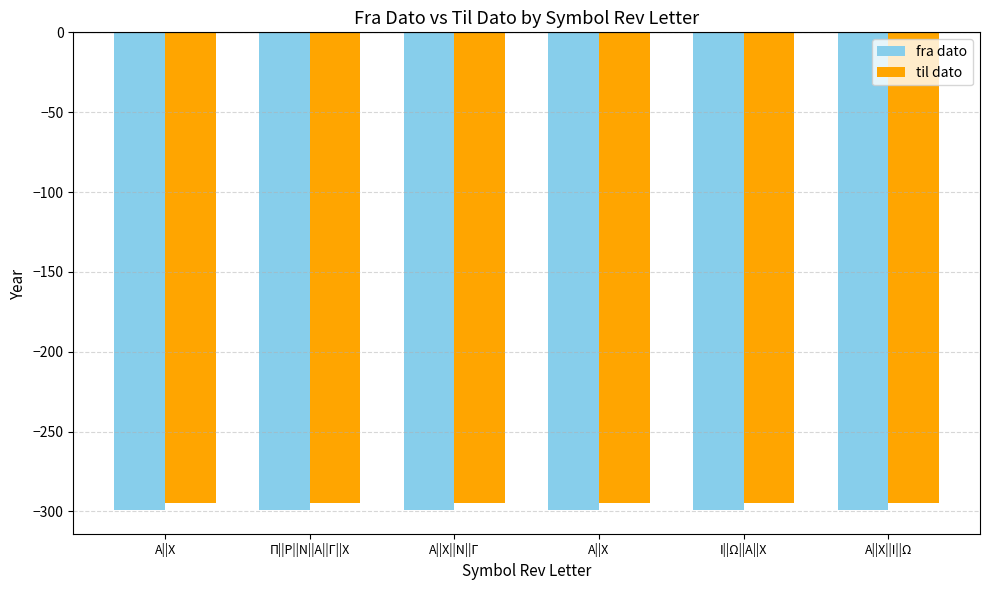

Reading left to right, transcribe all the data shown in this chart.

fra dato: -299	-299	-299	-299	-299	-299
til dato: -295	-295	-295	-295	-295	-295